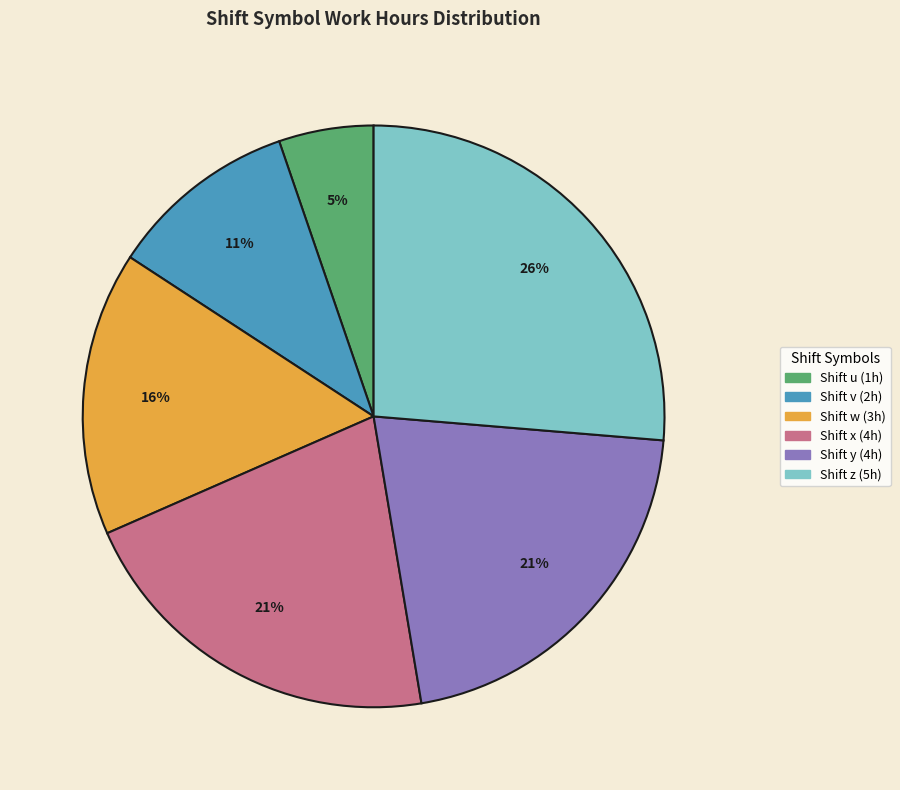

To the nearest percent, what is the difference between the largest and smallest slice percentages?

21%